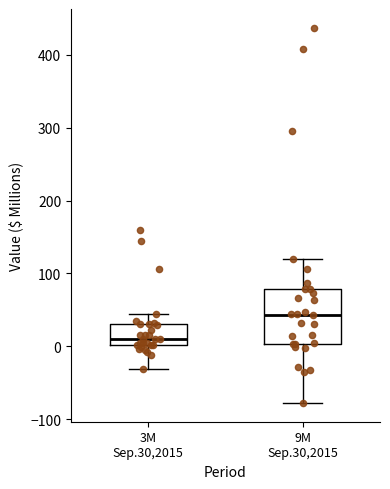

Which box's median line is the highest?

9M Sep.30,2015